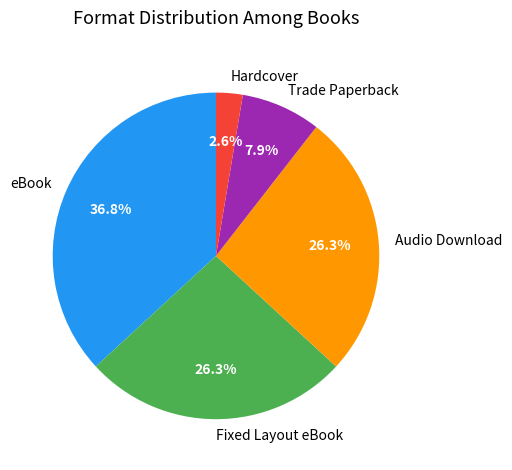

How many slices are in this pie chart?

5